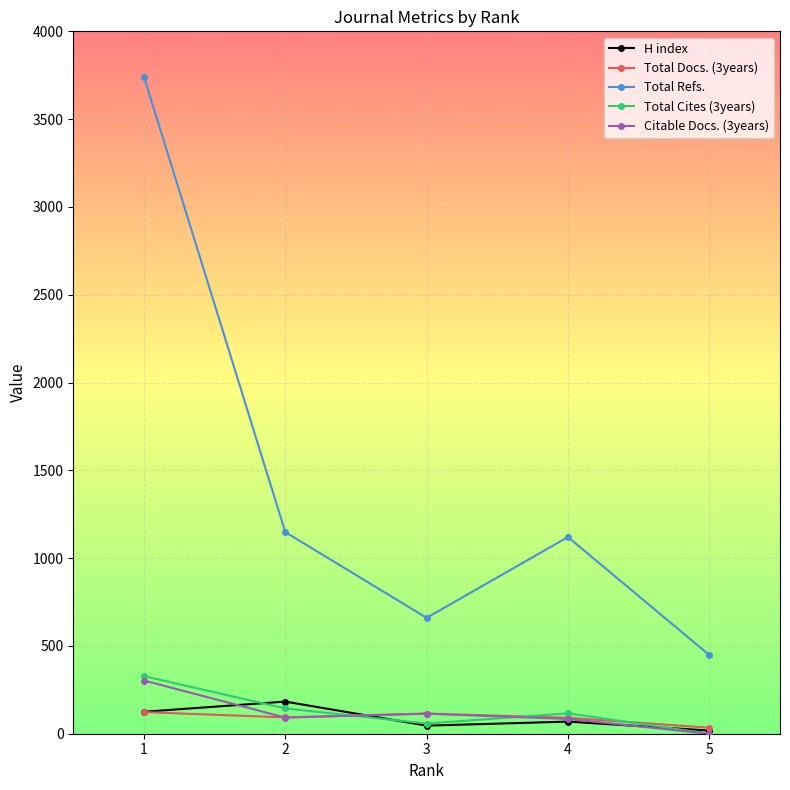

What is the difference between the highest and lowest values at 4?

1051